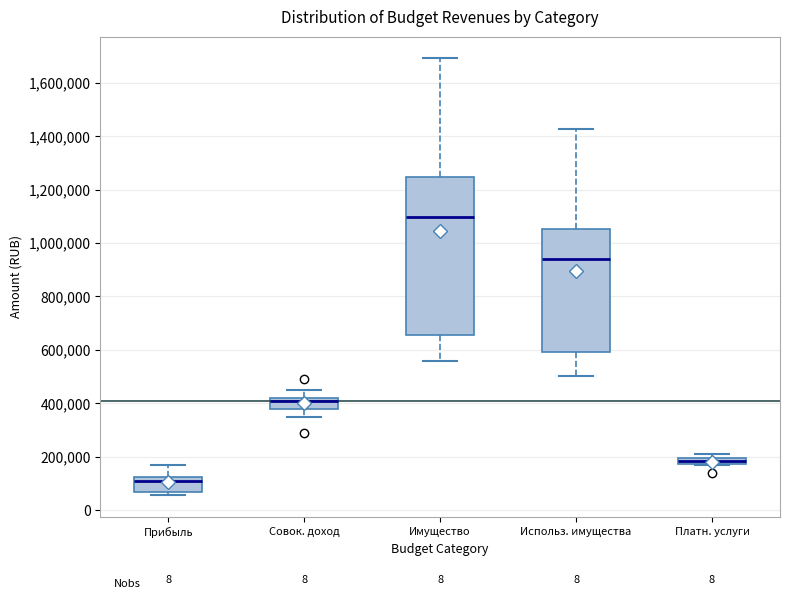

Comparing the boxes themselves (not the whiskers), which one is the tallest?

Имущество